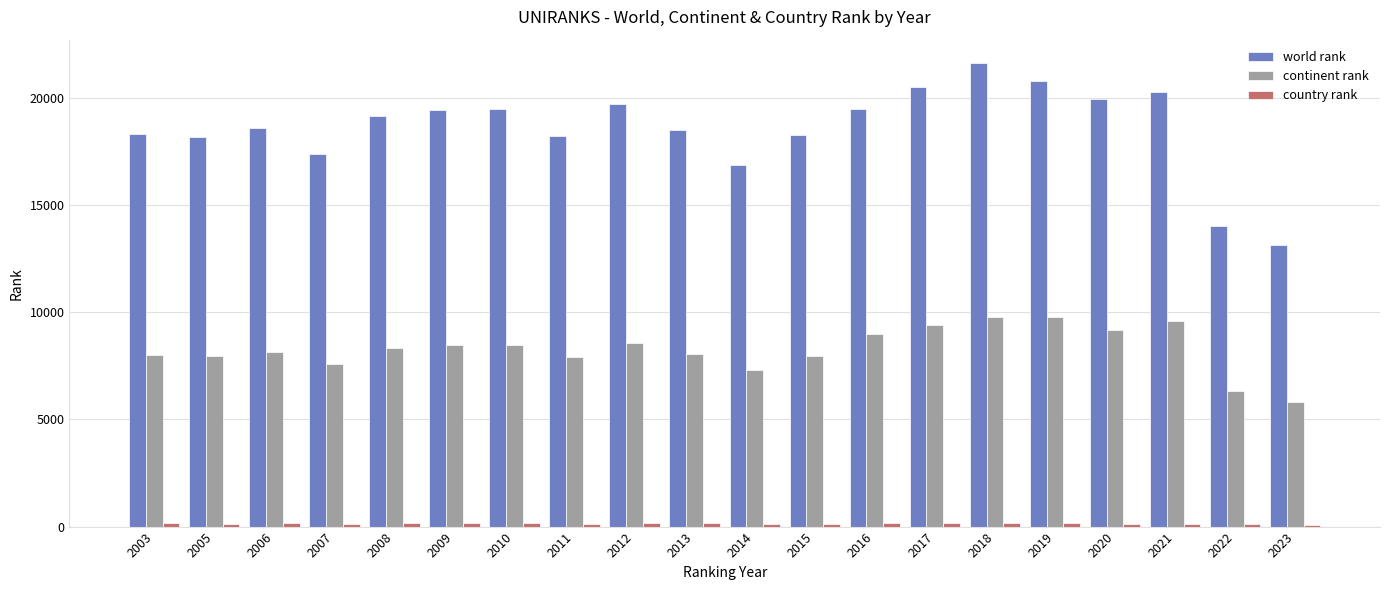

How many bars are there in total?

60